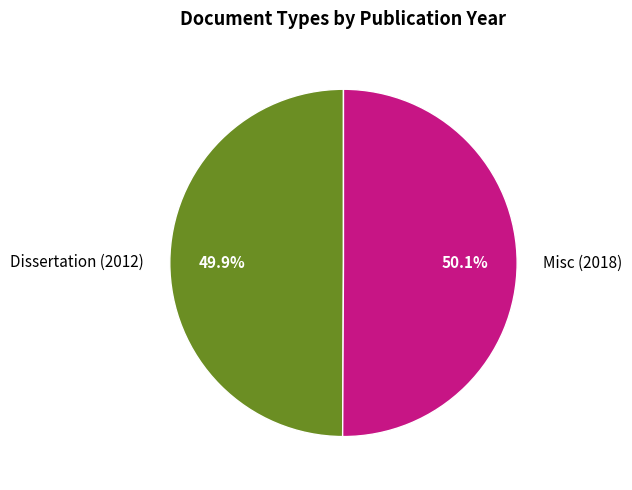

The Dissertation (2012) slice represents 50% of the pie. True or false?

True